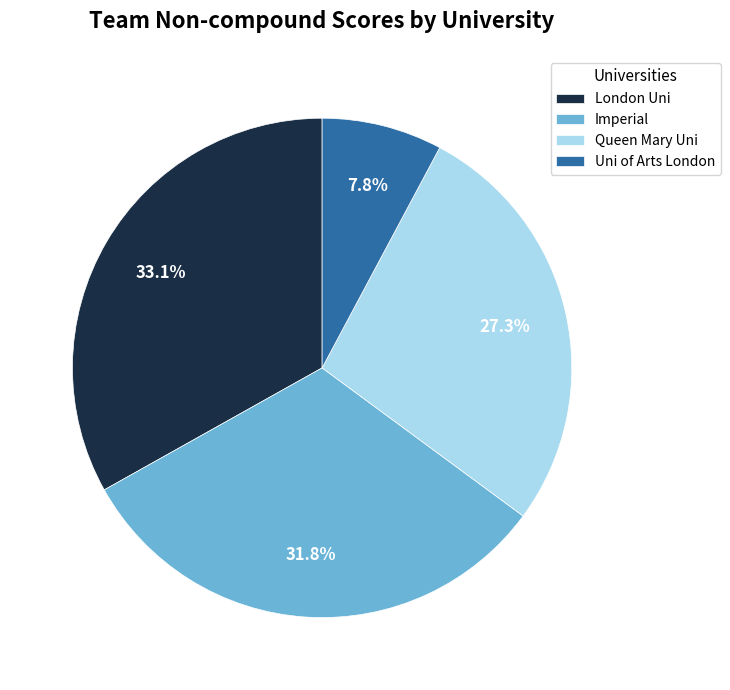

What is the ratio of the value at Queen Mary Uni to the value at Imperial?

0.9